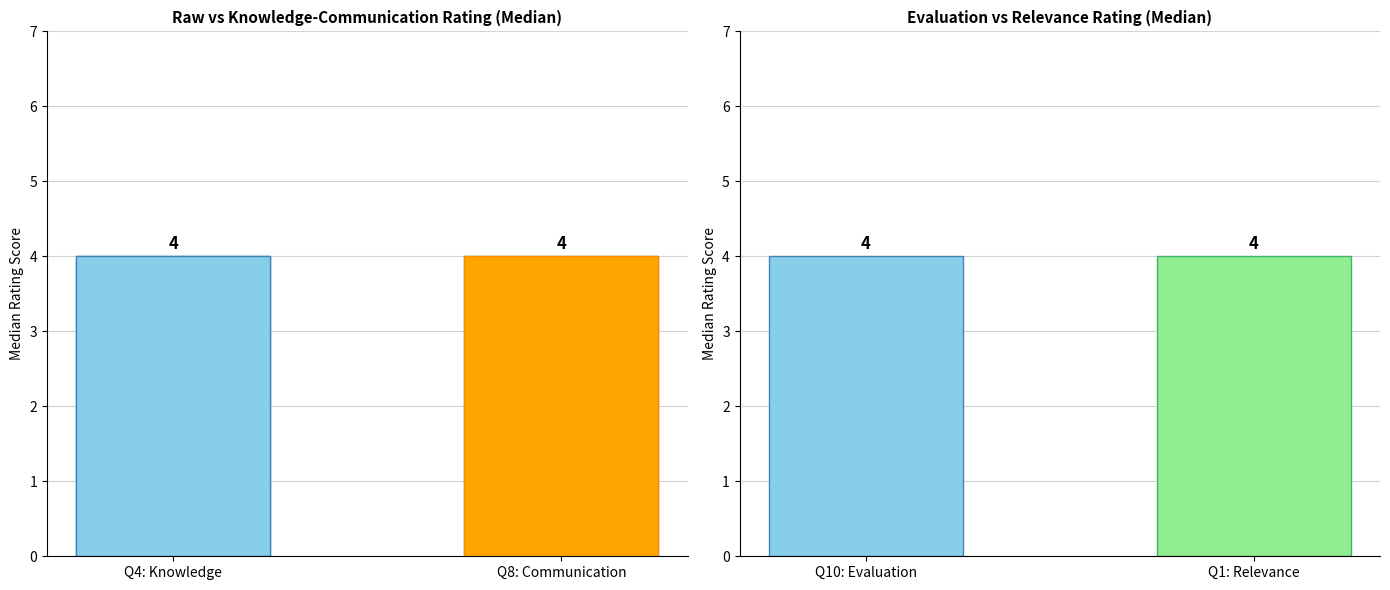

List the series in order of their peak value, highest first.

Q4 Knowledge, Q8 Communication, Q10 Evaluation, Q1 Relevance